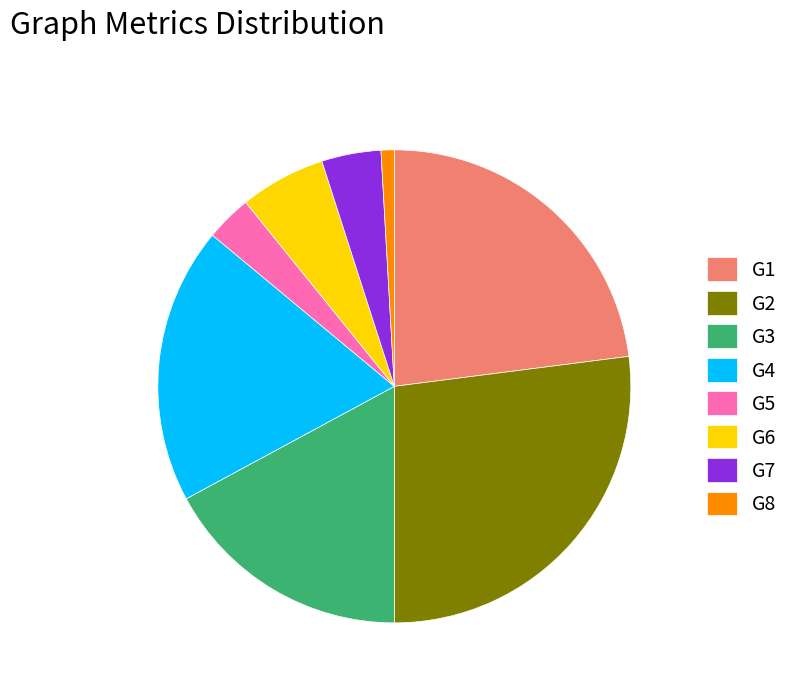

Approximately how many times larger is the value at G2 compared to G3?

1.6